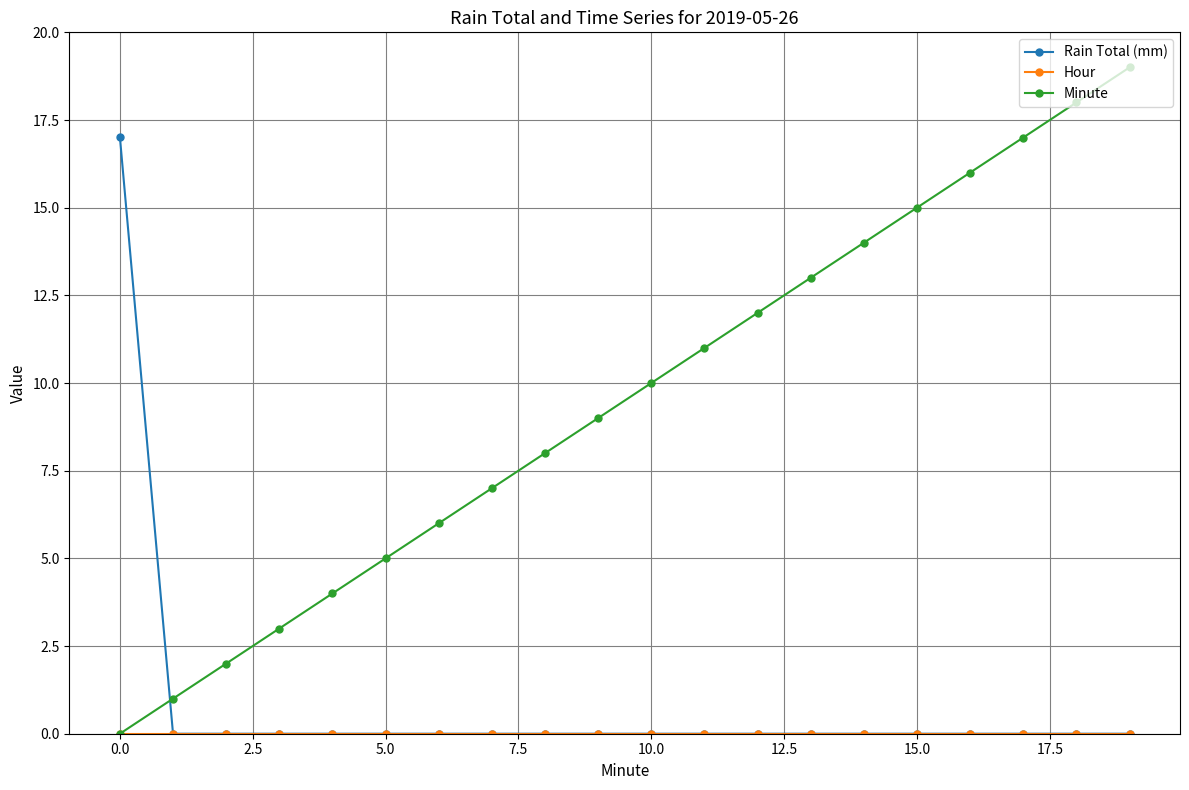

What is the greatest value displayed?

19.0